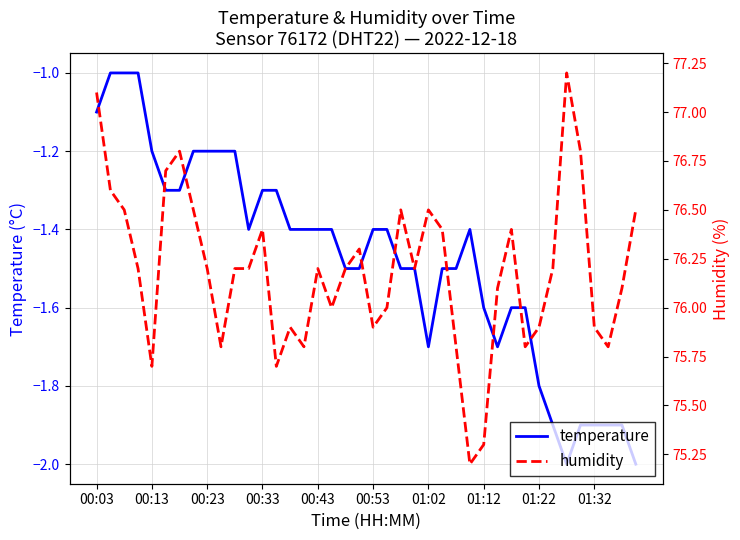

True or false: temperature has a value of -1.3 at 13.

True